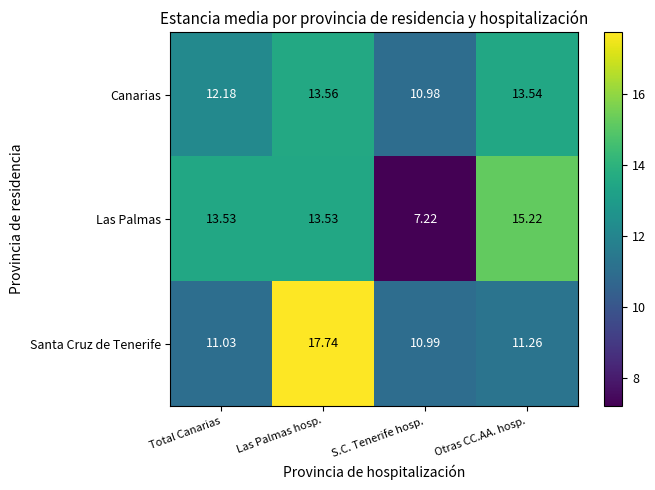

Which series has the widest spread of values?

Las Palmas